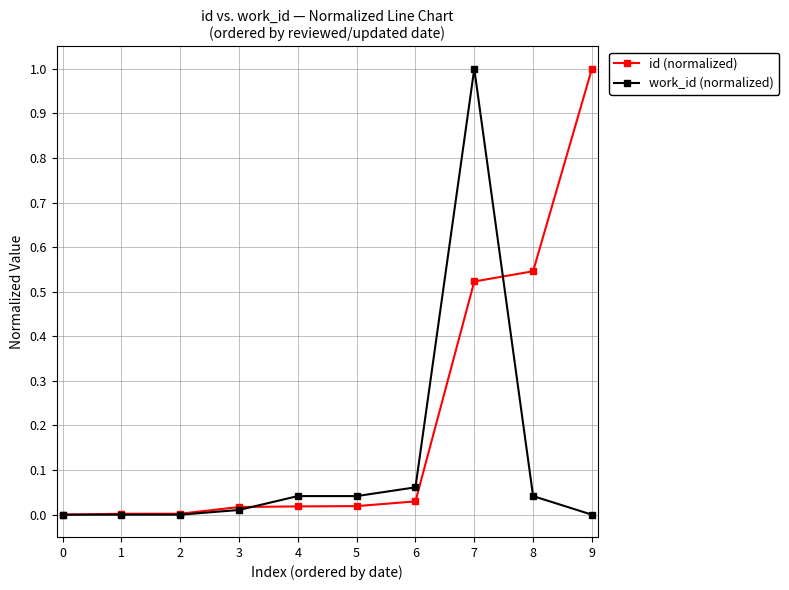

Rank the series by their average value, from lowest to highest.

work_id (normalized), id (normalized)